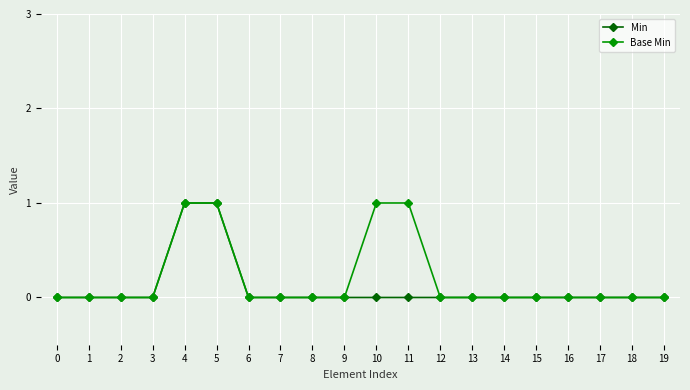

Rank the series by their average value, from lowest to highest.

Min, Base Min